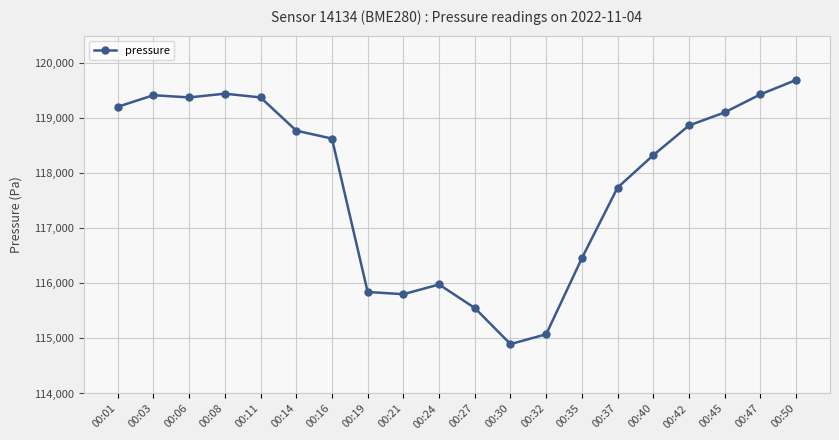

Where does the data first go above 118774?

00:01